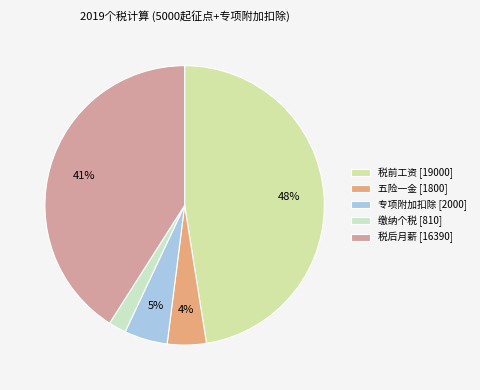

Is it true that 五险一金 is 15% of the pie?

False